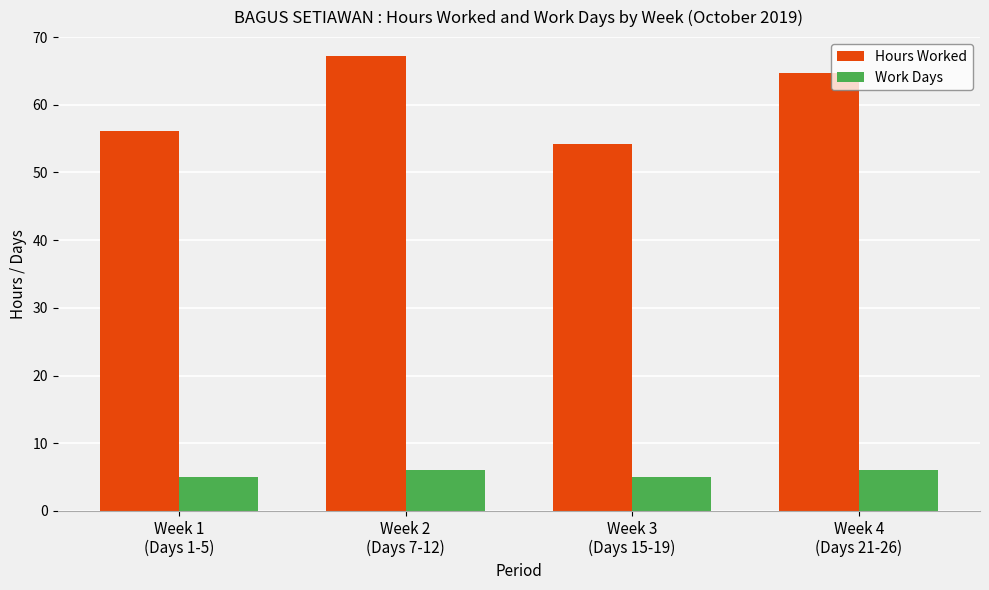

Rank the series by their average value, from highest to lowest.

Hours Worked, Work Days